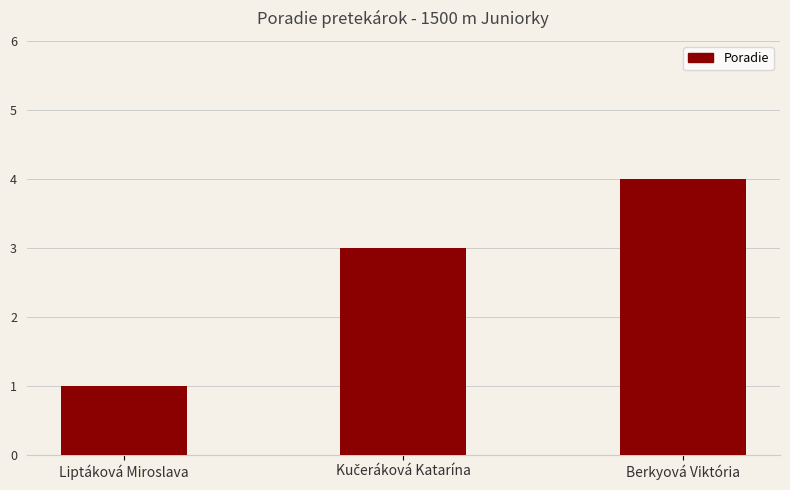

Which has a higher value, Berkyová Viktória or Liptáková Miroslava?

Berkyová Viktória